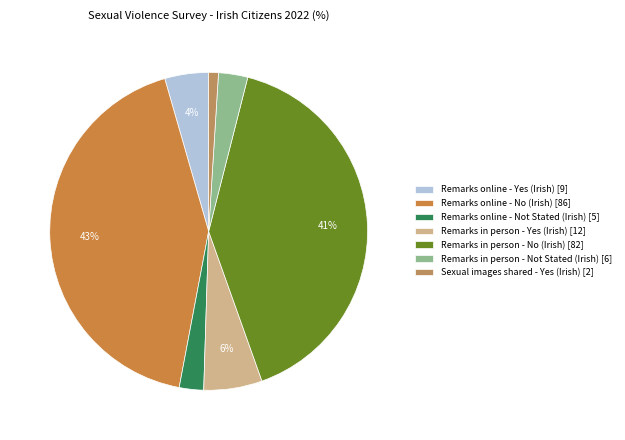

Which category has the smallest portion of the pie?

Sexual images shared - Yes (Irish) [2]